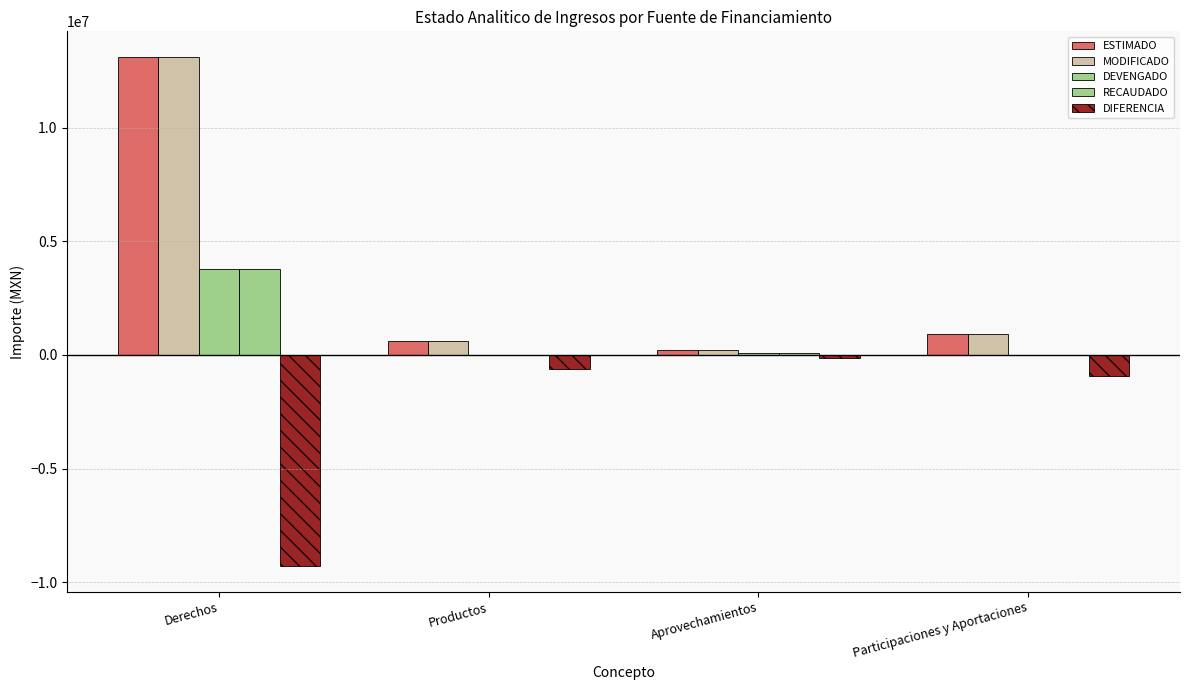

Which series has the largest total across all categories?

MODIFICADO